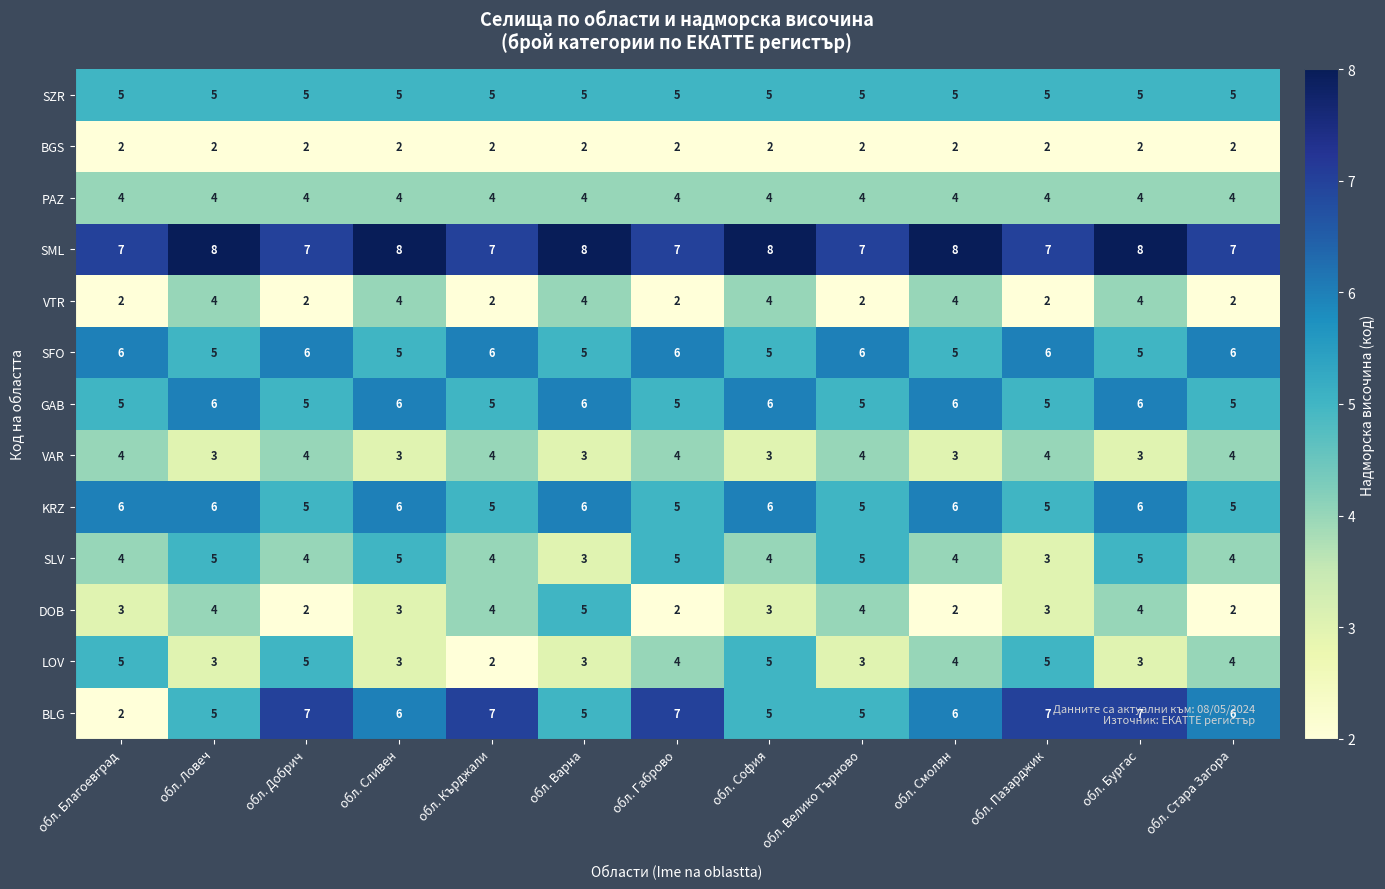

How many values in the SLV series are below 4?

2